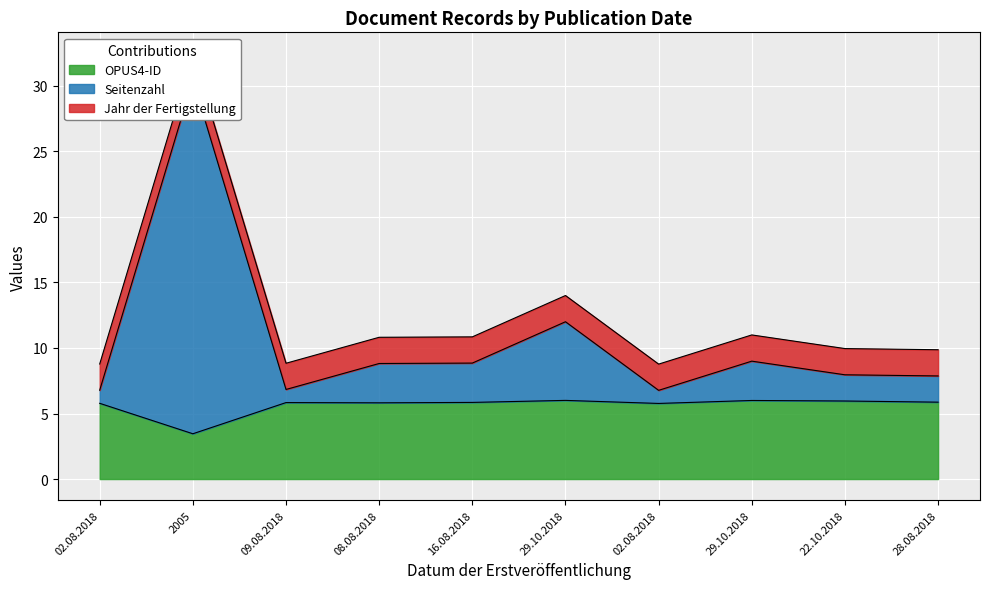

True or false: Seitenzahl and OPUS4-ID intersect in this chart.

False